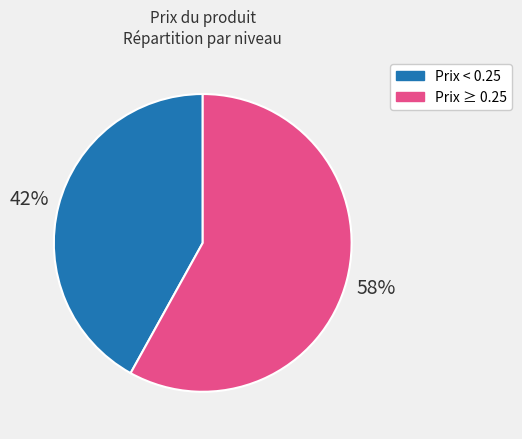

To the nearest percent, what is the difference between the largest and smallest slice percentages?

16%